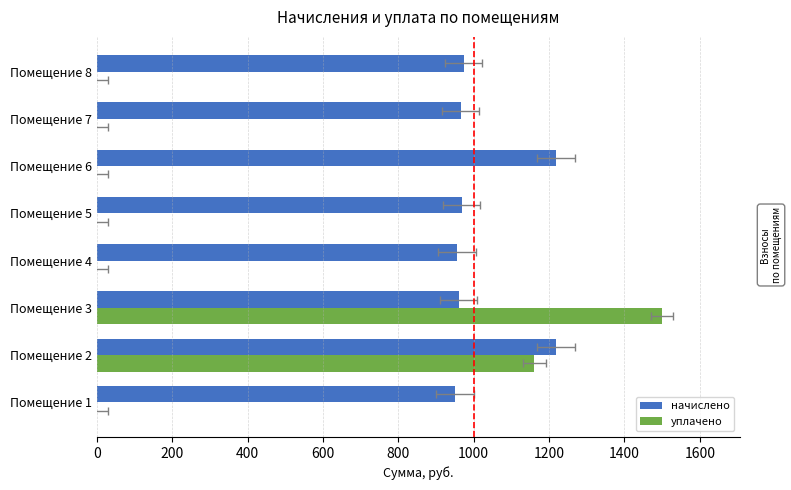

Which series has the largest range (max minus min)?

уплачено